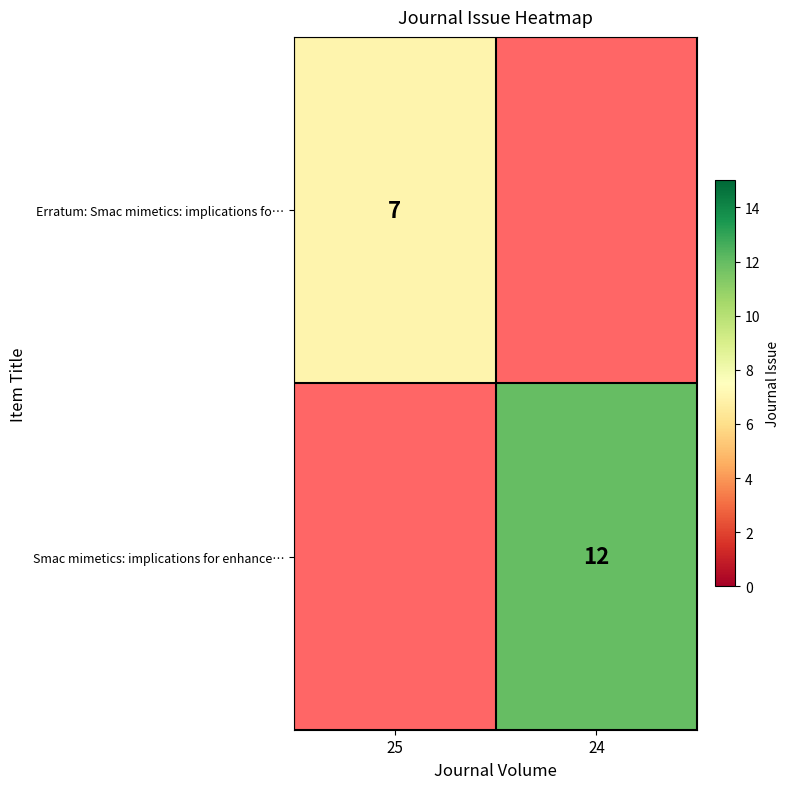

The Smac mimetics: implications for enhance… series shows 12 at 24. True or false?

True